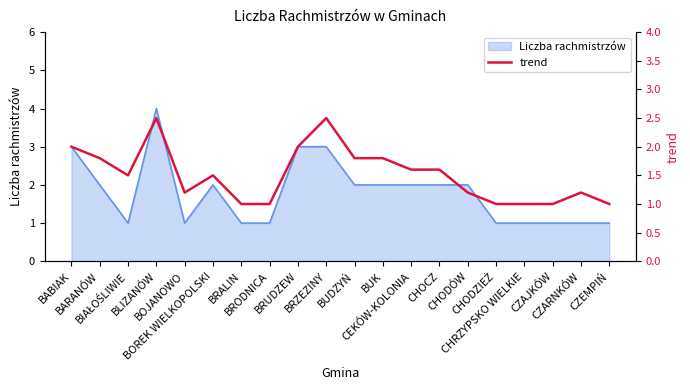

How many lines are shown in the chart?

1